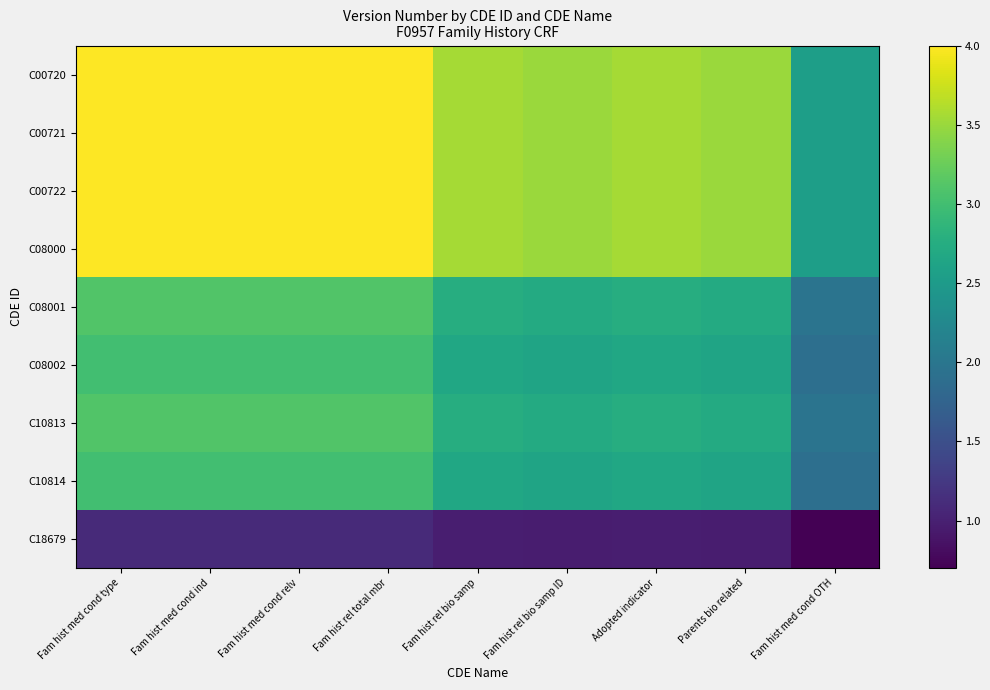

Reading left to right, extract all data points from this chart.

C00720: Fam hist med cond type=4.0	Fam hist med cond ind=4.0	Fam hist med cond relv=4.0	Fam hist rel total mbr=4.0	Fam hist rel bio samp=3.5	Fam hist rel bio samp ID=3.5	Adopted indicator=3.5	Parents bio related=3.5	Fam hist med cond OTH=2.5
C00721: Fam hist med cond type=4.0	Fam hist med cond ind=4.0	Fam hist med cond relv=4.0	Fam hist rel total mbr=4.0	Fam hist rel bio samp=3.5	Fam hist rel bio samp ID=3.5	Adopted indicator=3.5	Parents bio related=3.5	Fam hist med cond OTH=2.5
C00722: Fam hist med cond type=4.0	Fam hist med cond ind=4.0	Fam hist med cond relv=4.0	Fam hist rel total mbr=4.0	Fam hist rel bio samp=3.5	Fam hist rel bio samp ID=3.5	Adopted indicator=3.5	Parents bio related=3.5	Fam hist med cond OTH=2.5
C08000: Fam hist med cond type=4.0	Fam hist med cond ind=4.0	Fam hist med cond relv=4.0	Fam hist rel total mbr=4.0	Fam hist rel bio samp=3.5	Fam hist rel bio samp ID=3.5	Adopted indicator=3.5	Parents bio related=3.5	Fam hist med cond OTH=2.5
C08001: Fam hist med cond type=3.1	Fam hist med cond ind=3.1	Fam hist med cond relv=3.1	Fam hist rel total mbr=3.1	Fam hist rel bio samp=2.8	Fam hist rel bio samp ID=2.7	Adopted indicator=2.8	Parents bio related=2.7	Fam hist med cond OTH=2.0
C08002: Fam hist med cond type=3.0	Fam hist med cond ind=3.0	Fam hist med cond relv=3.0	Fam hist rel total mbr=3.0	Fam hist rel bio samp=2.7	Fam hist rel bio samp ID=2.6	Adopted indicator=2.7	Parents bio related=2.6	Fam hist med cond OTH=1.9
C10813: Fam hist med cond type=3.1	Fam hist med cond ind=3.1	Fam hist med cond relv=3.1	Fam hist rel total mbr=3.1	Fam hist rel bio samp=2.8	Fam hist rel bio samp ID=2.7	Adopted indicator=2.8	Parents bio related=2.7	Fam hist med cond OTH=2.0
C10814: Fam hist med cond type=3.0	Fam hist med cond ind=3.0	Fam hist med cond relv=3.0	Fam hist rel total mbr=3.0	Fam hist rel bio samp=2.7	Fam hist rel bio samp ID=2.6	Adopted indicator=2.7	Parents bio related=2.6	Fam hist med cond OTH=1.9
C18679: Fam hist med cond type=1.1	Fam hist med cond ind=1.1	Fam hist med cond relv=1.1	Fam hist rel total mbr=1.1	Fam hist rel bio samp=1.0	Fam hist rel bio samp ID=1.0	Adopted indicator=1.0	Parents bio related=1.0	Fam hist med cond OTH=0.7